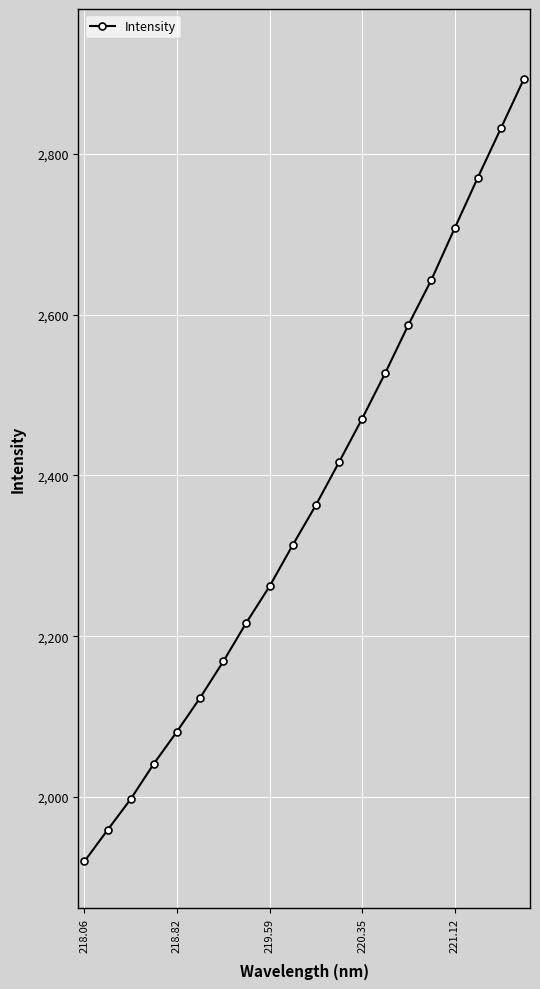

True or false: there are more than 1 points higher than both neighbors.

False